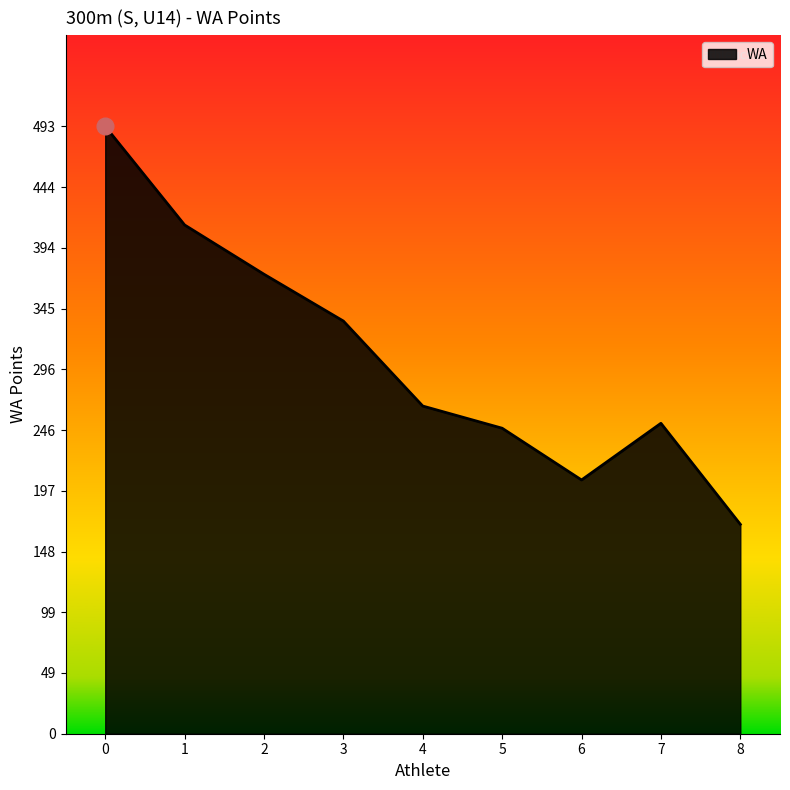

Approximately how many times larger is the value at 5 compared to 0?

0.5